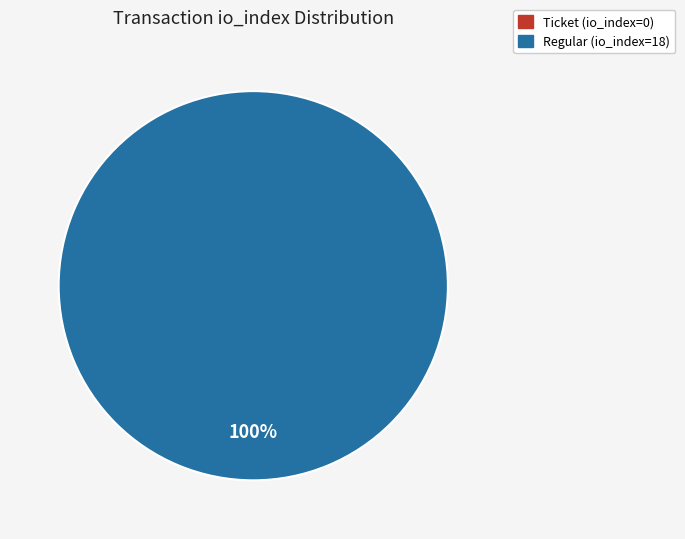

The Regular (io_index=18) slice represents 100% of the pie. True or false?

True